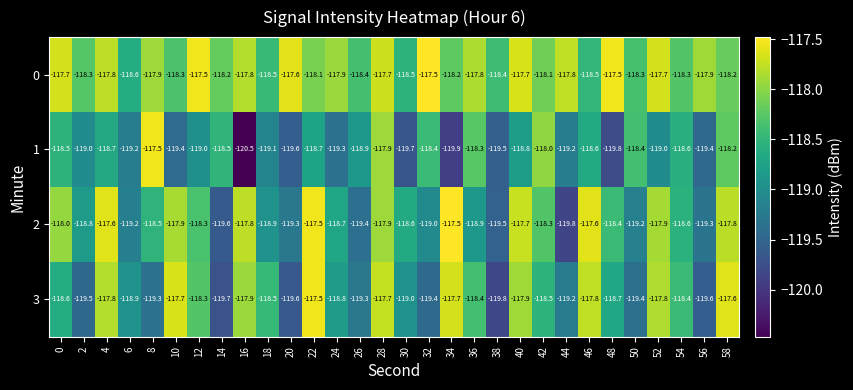

What is the maximum value for 2?

-117.5